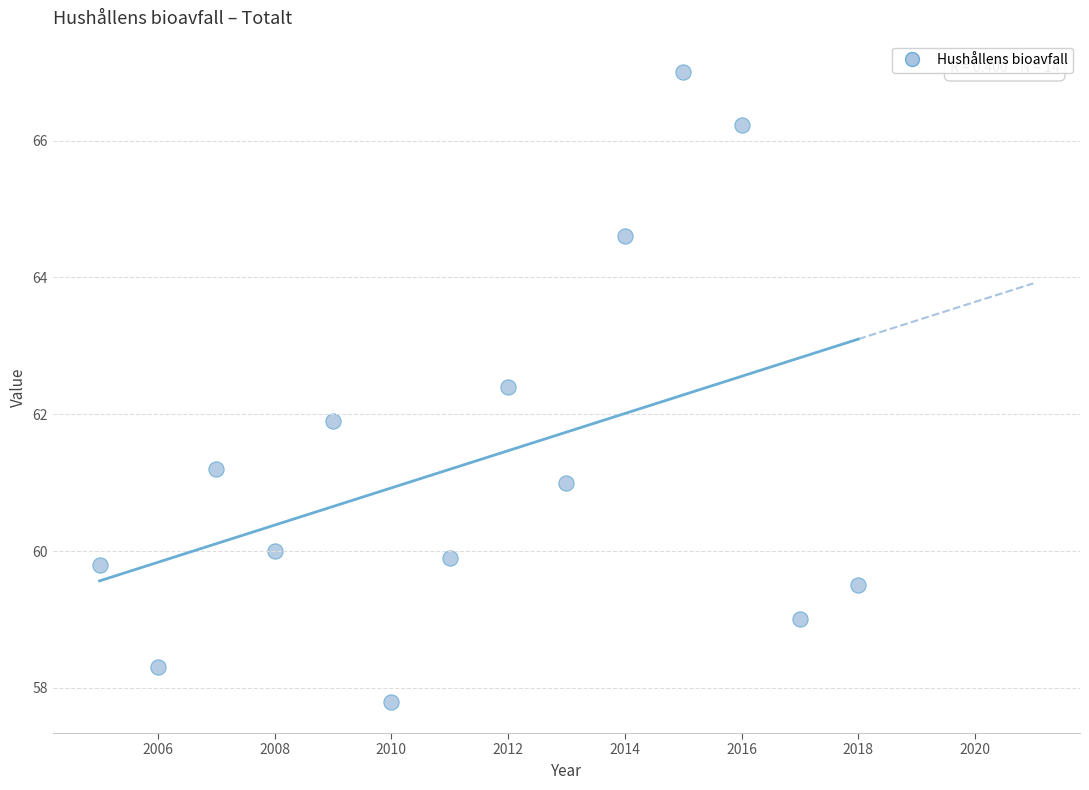

What is the range of X values (max minus min)?

13.0